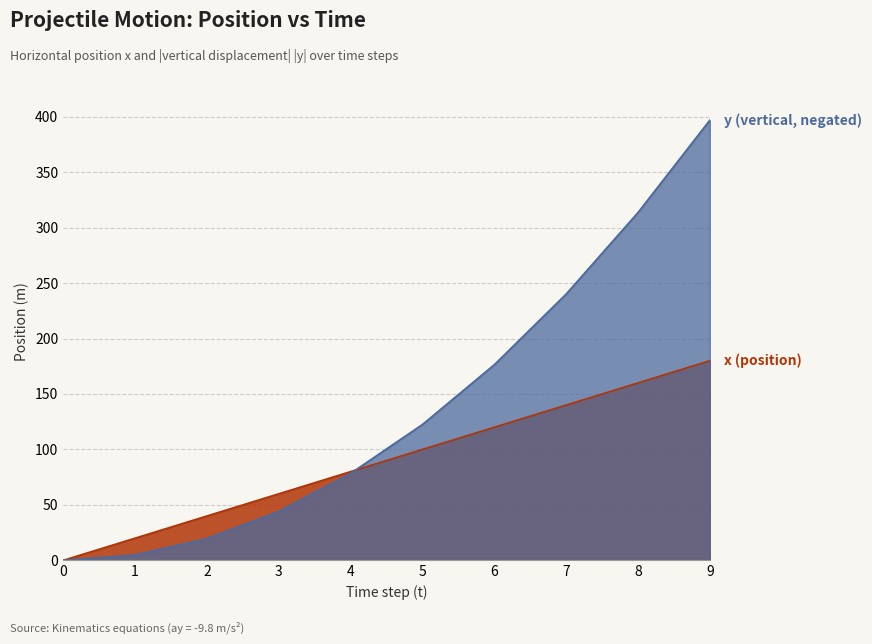

What is the total value across all series at 8?

473.6